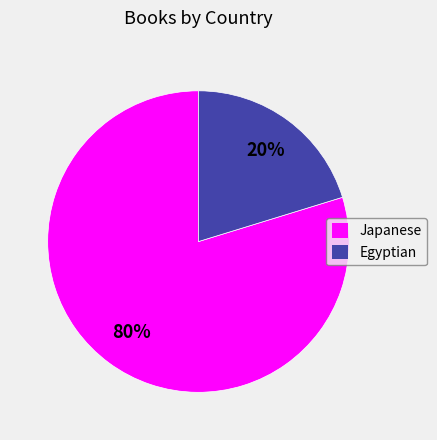

Rank the categories by value from lowest to highest.

Egyptian, Japanese